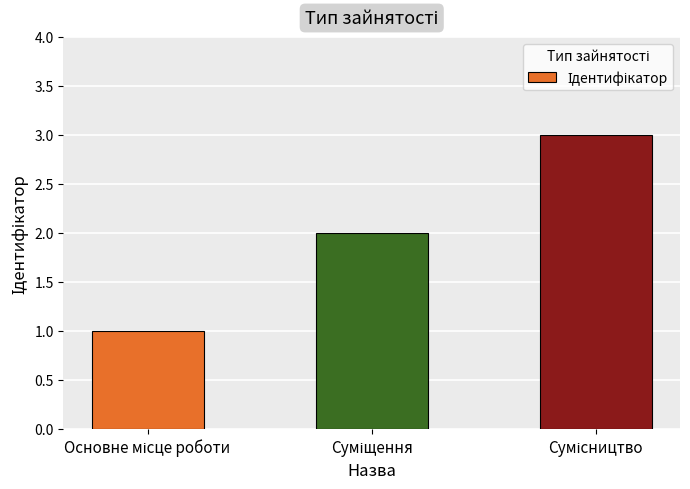

What is the greatest value displayed?

3